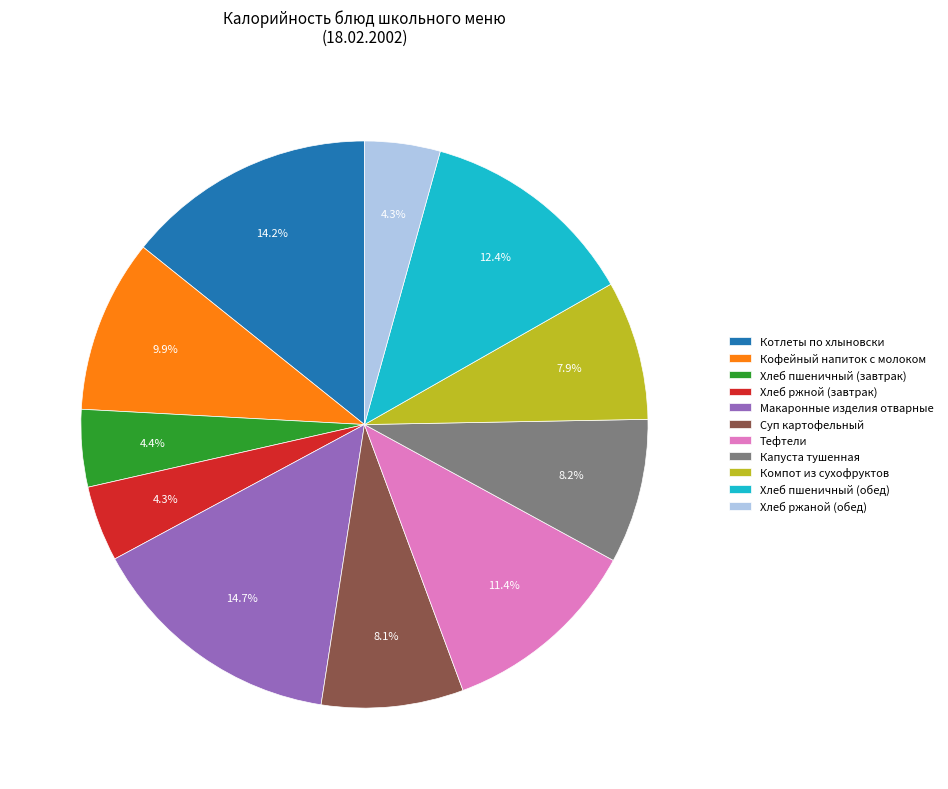

Which has a higher value, Хлеб пшеничный (завтрак) or Компот из сухофруктов?

Компот из сухофруктов